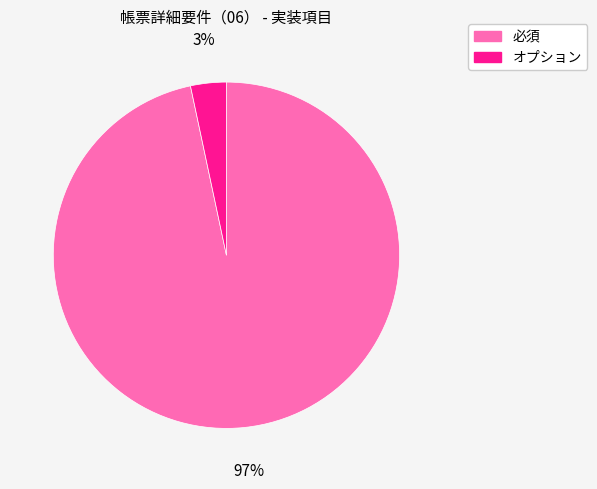

What percentage is the オプション slice, to the nearest percent?

3%